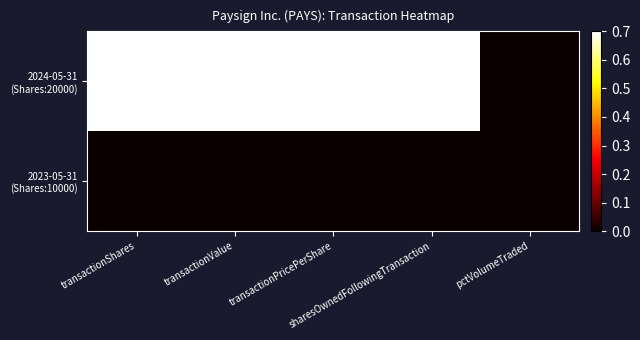

At how many categories does at least one series exceed 0?

4